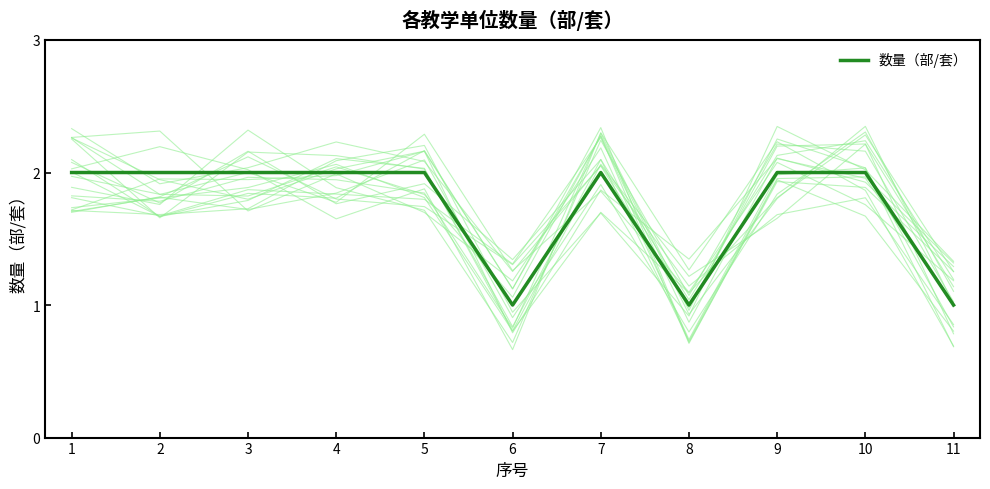

What is the sum of all values?

19